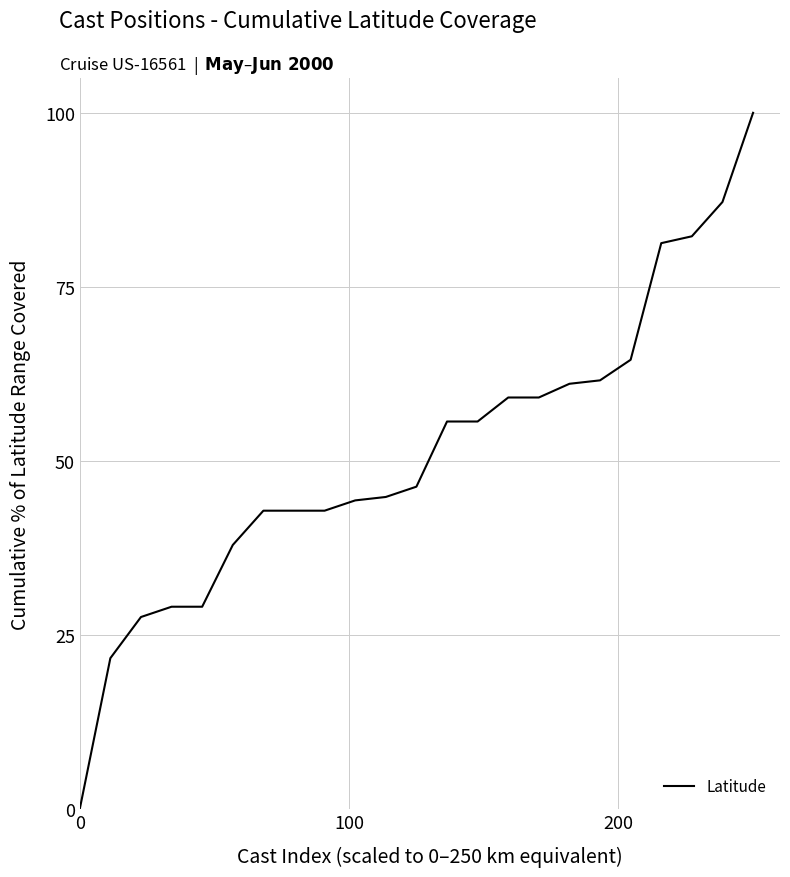

Reading left to right, transcribe all the data shown in this chart.

0.0	21.7	27.6	29.1	29.1	37.9	42.9	42.9	42.9	44.3	44.8	46.3	55.7	55.7	59.1	59.1	61.1	61.6	64.5	81.3	82.3	87.2	100.0